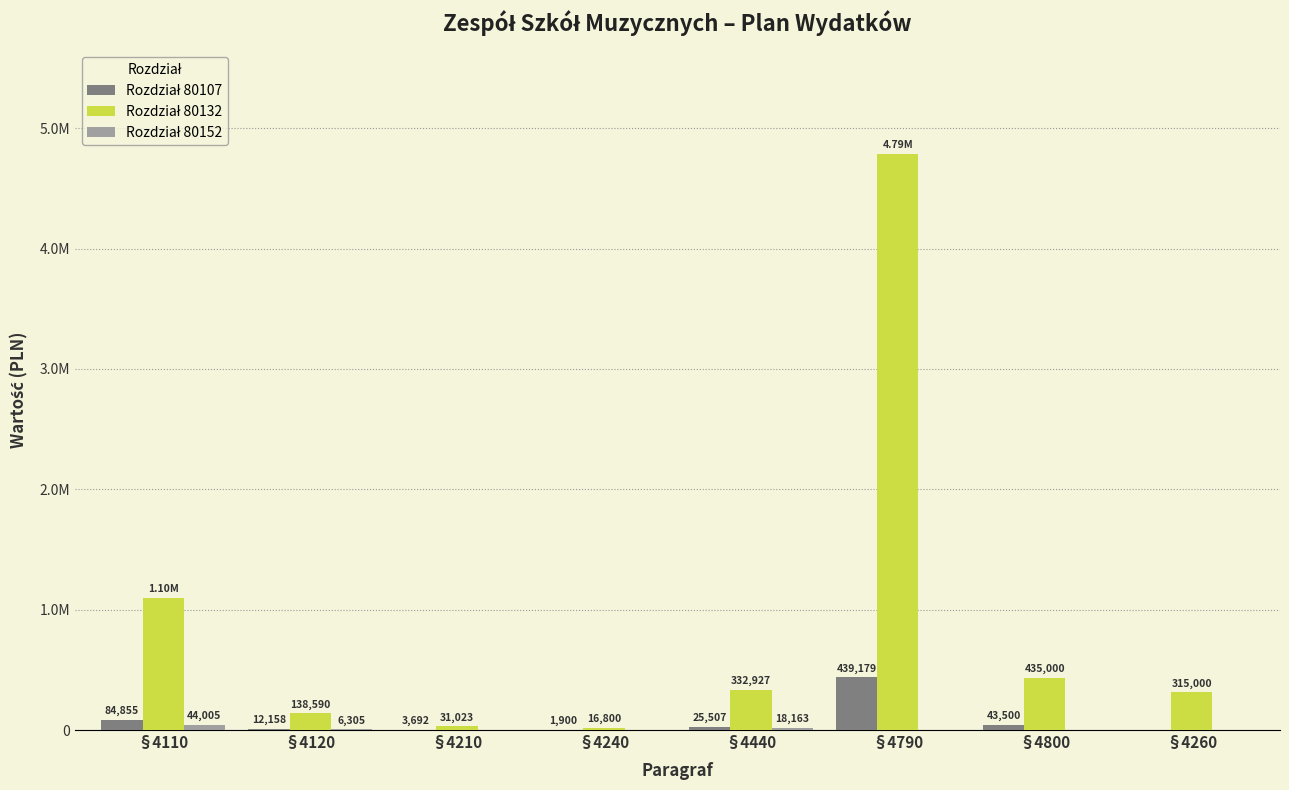

Count the number of categories in the chart.

8